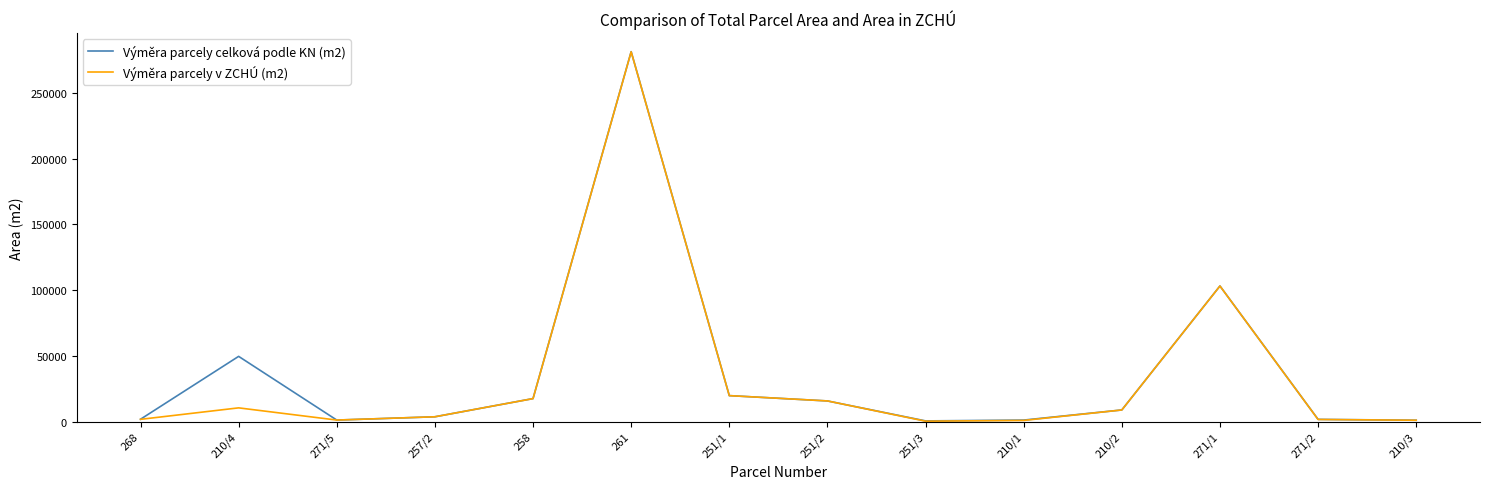

What is the maximum value shown in the chart?

281344